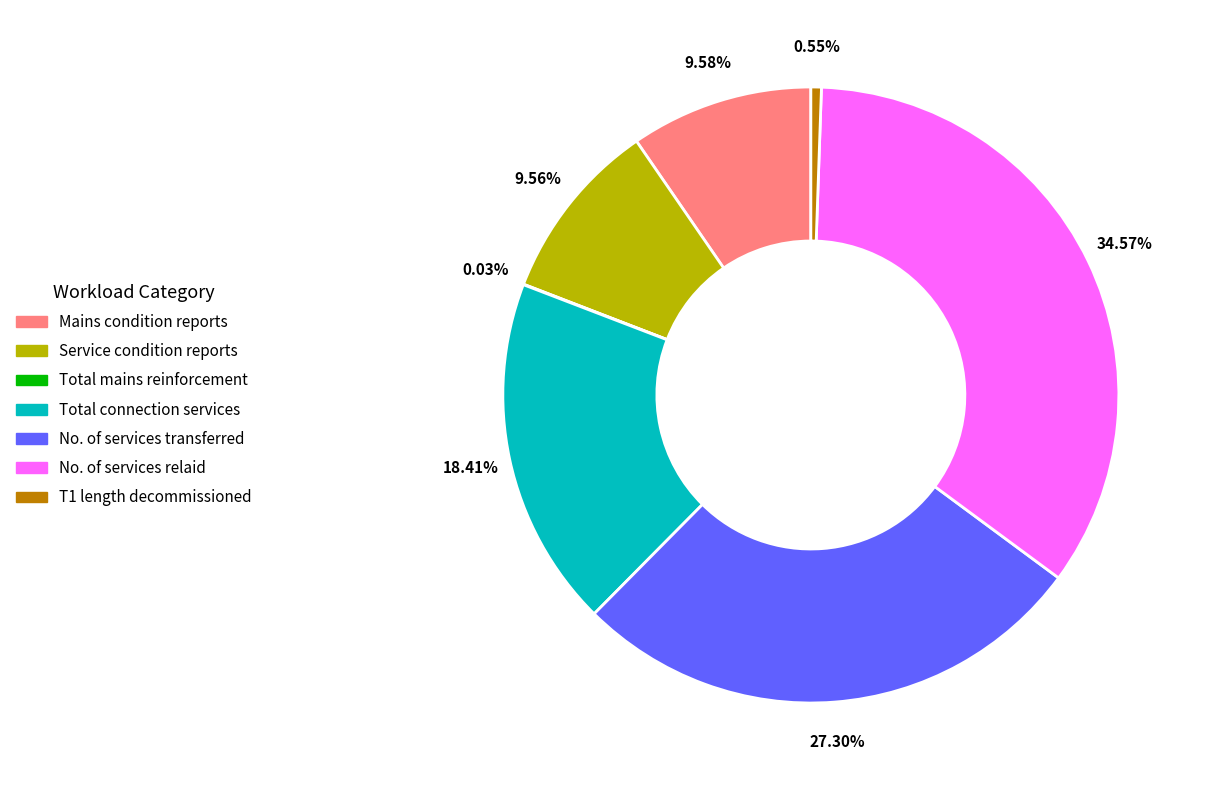

What percentage is the Total connection services slice, to the nearest percent?

18%